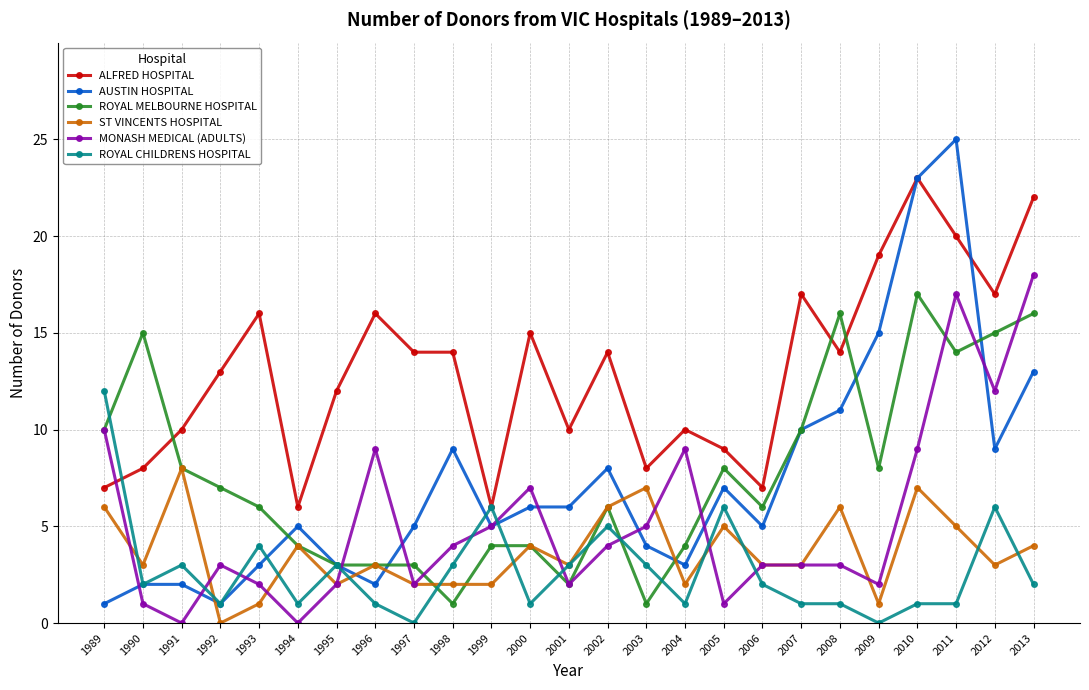

Does the chart have visible grid lines?

Yes